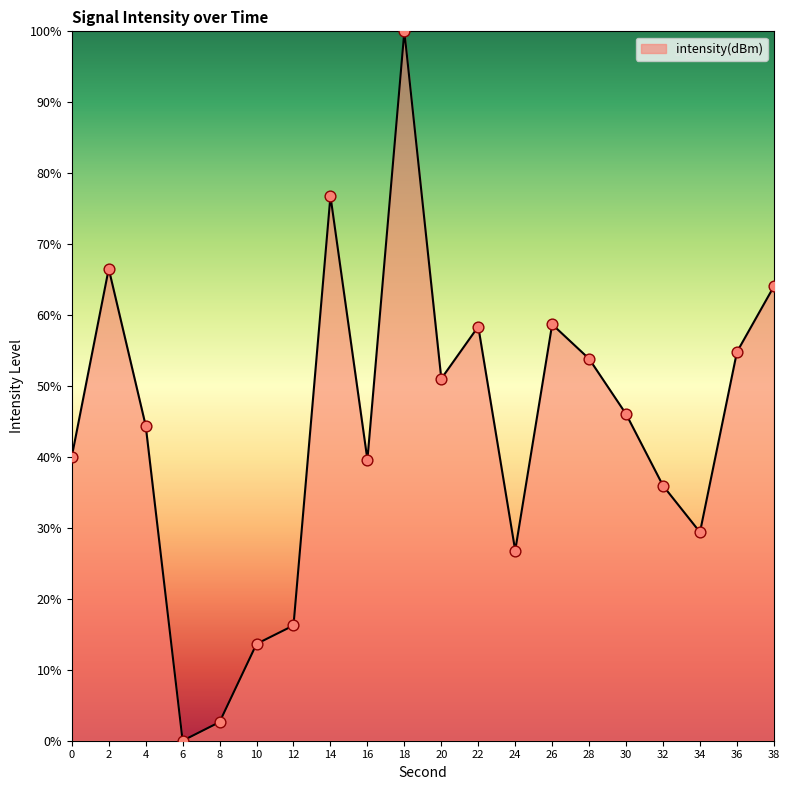

Between 14 and 18, which is larger?

18